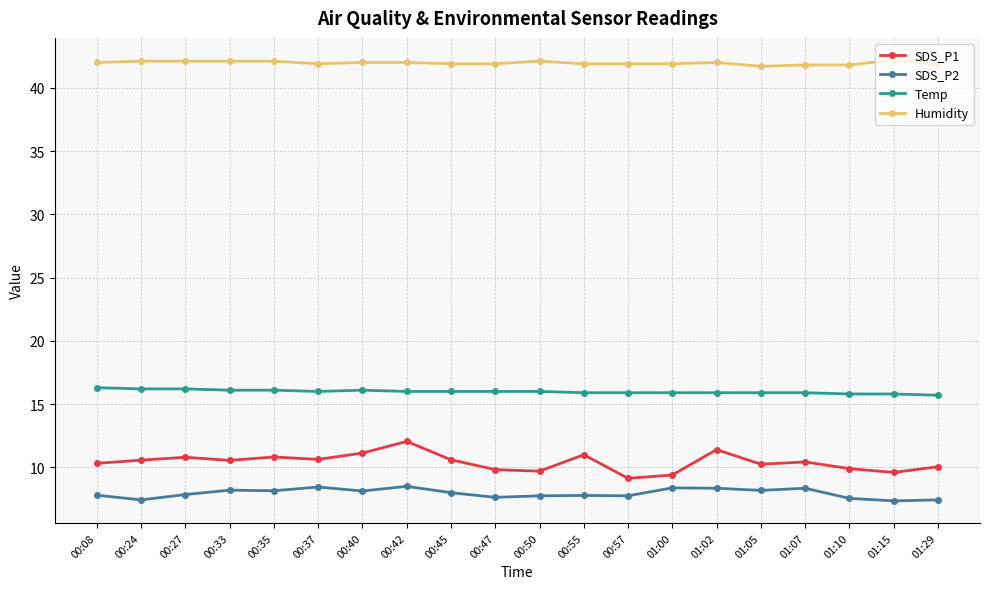

List the series in order of their peak value, highest first.

Humidity, Temp, SDS_P1, SDS_P2